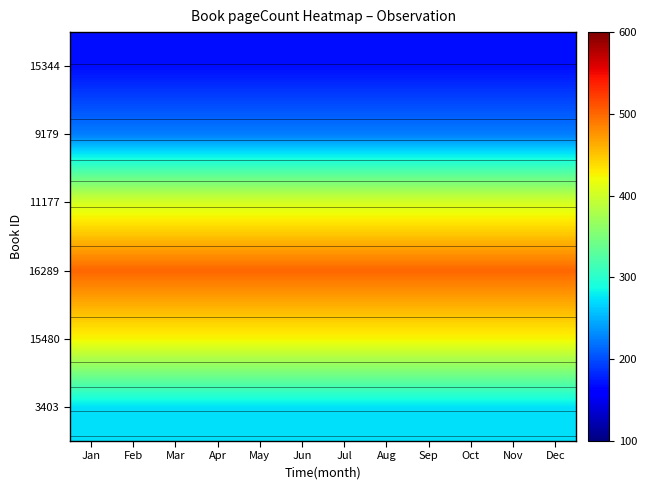

What is the difference between the highest and lowest values at Apr?

331.7